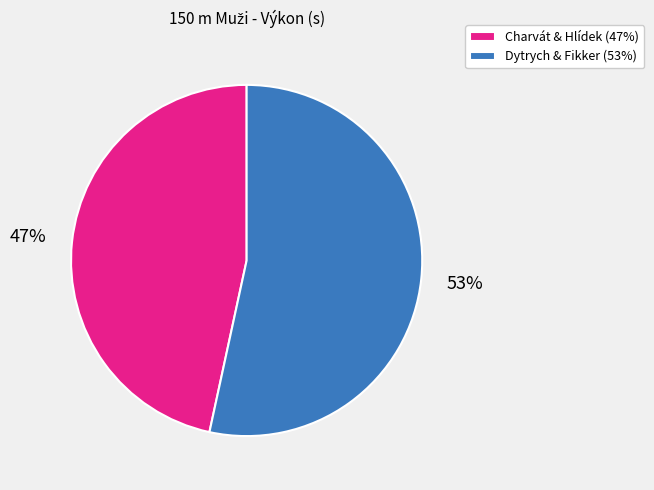

To the nearest percent, what is the average slice percentage?

50%